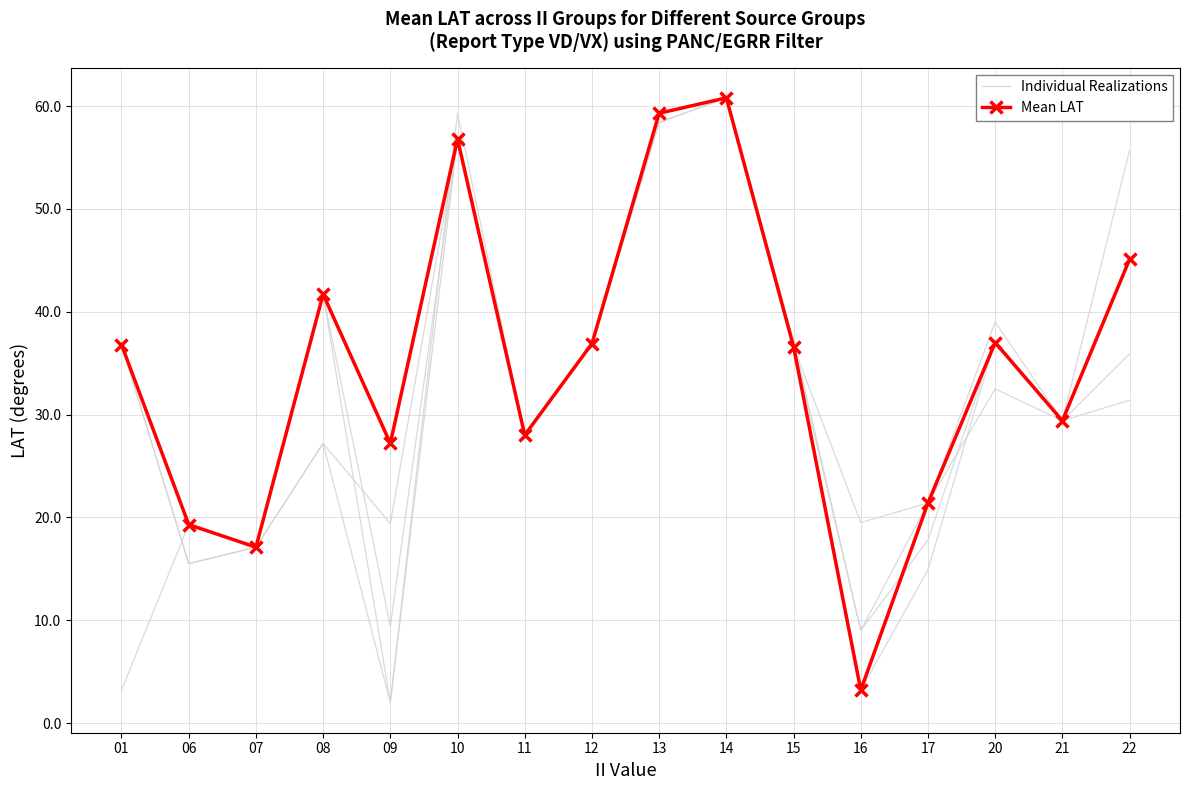

The value of Mean LAT at 11 is 14.8. True or false?

False